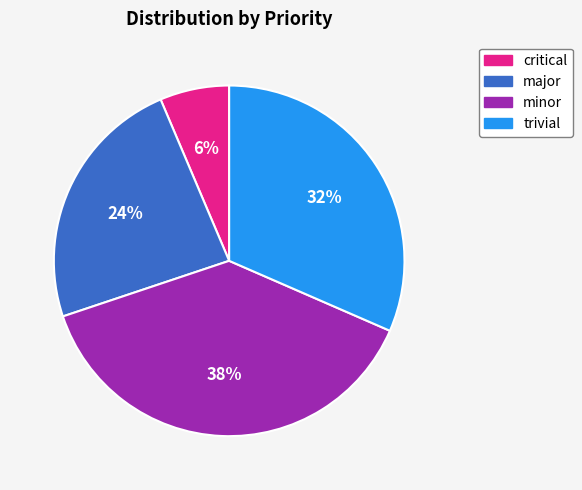

Which category has the smallest portion of the pie?

critical